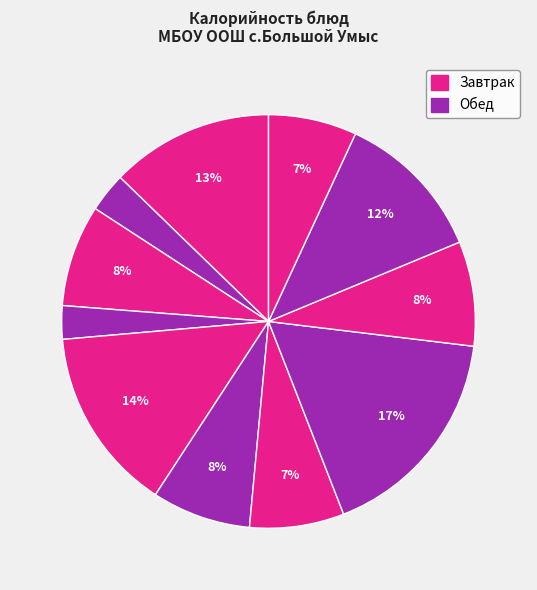

How many slices are in this pie chart?

11